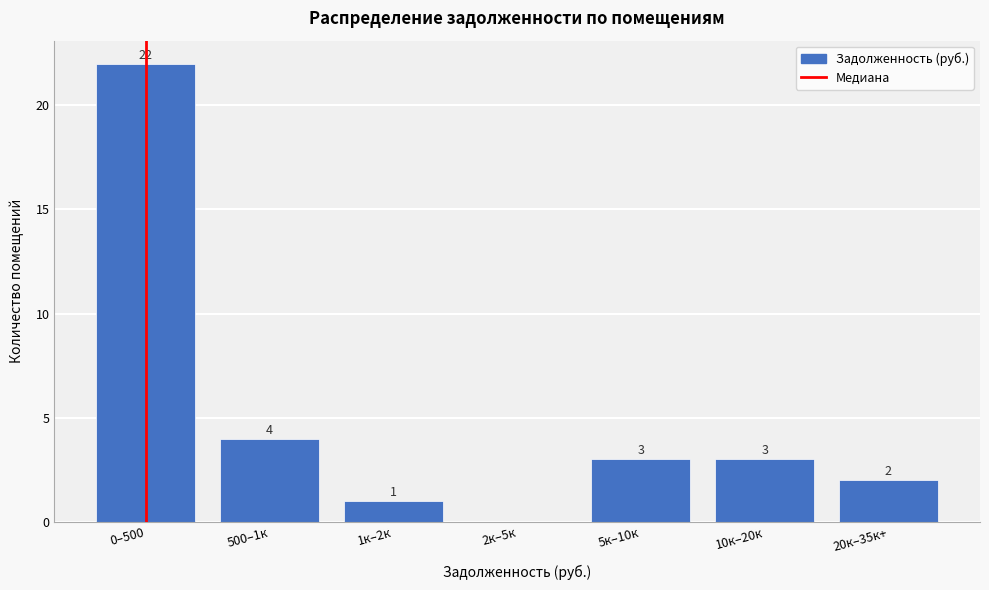

Reading right to left, what are all the values shown in this chart?

20к–35к+=2	10к–20к=3	5к–10к=3	2к–5к=0	1к–2к=1	500–1к=4	0–500=22